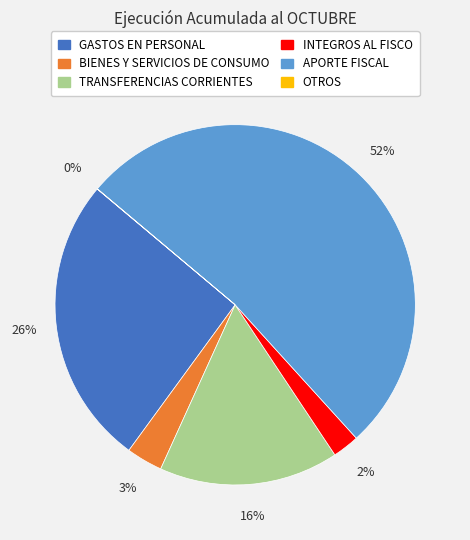

Is it true that TRANSFERENCIAS CORRIENTES is 5% of the pie?

False